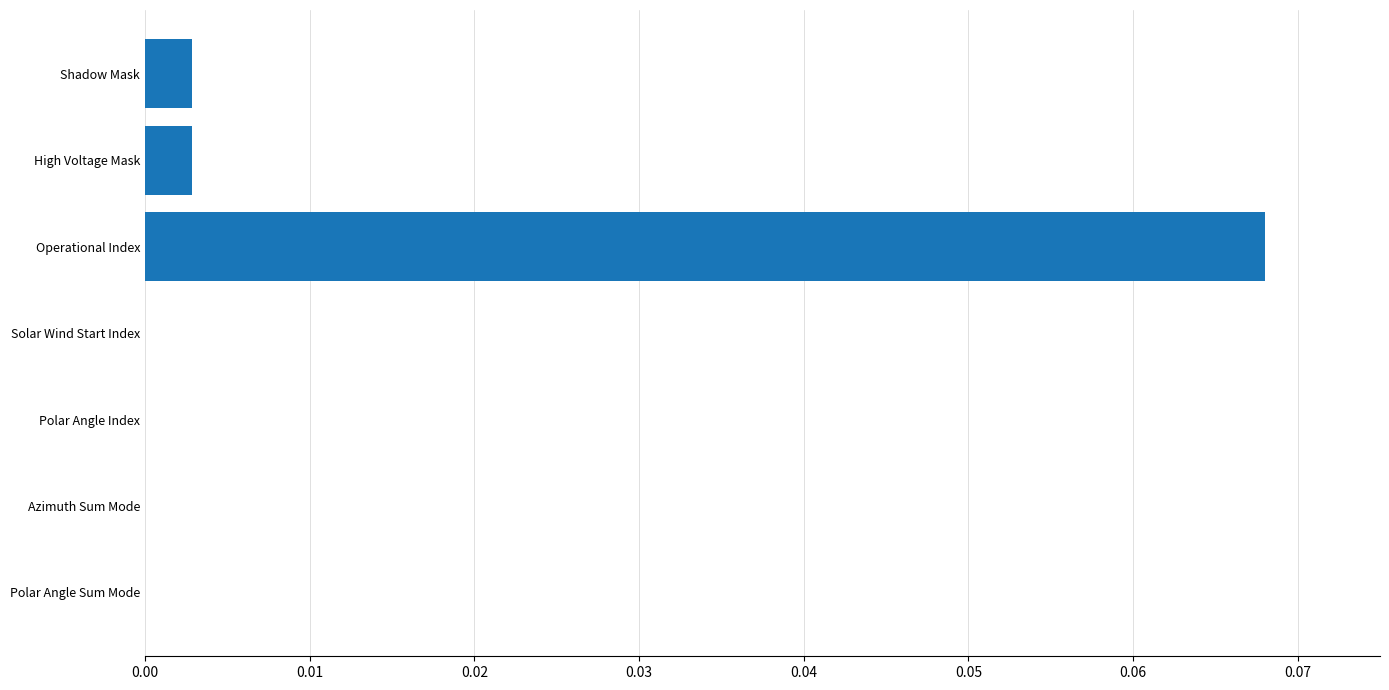

Which has a higher value, High Voltage Mask or Azimuth Sum Mode?

High Voltage Mask